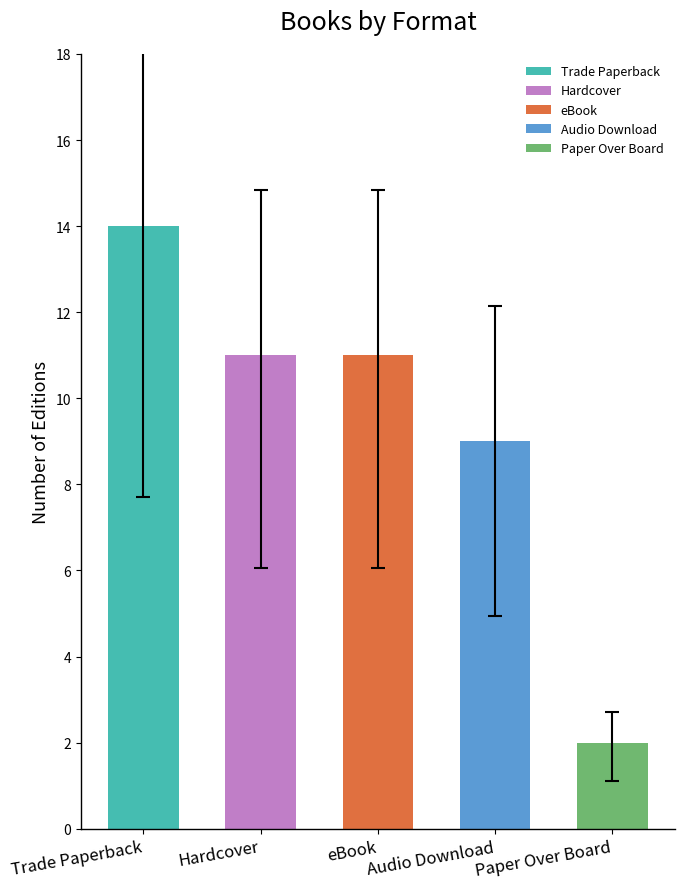

What position from the left is eBook?

3